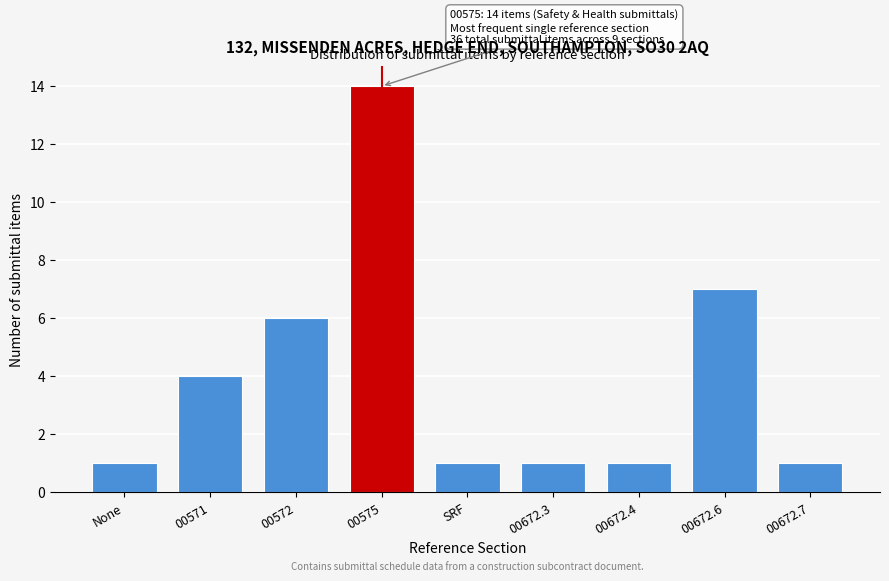

Reading left to right, what are all the values shown in this chart?

None=1	00571=4	00572=6	00575=14	SRF=1	00672.3=1	00672.4=1	00672.6=7	00672.7=1